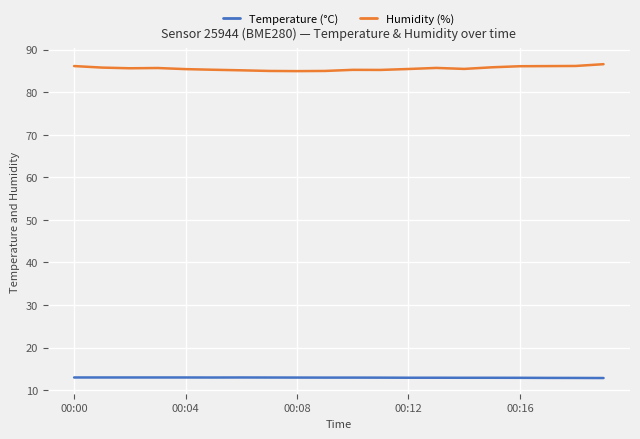

What is the value of the Temperature (°C) point at the 2nd from the left?

13.0